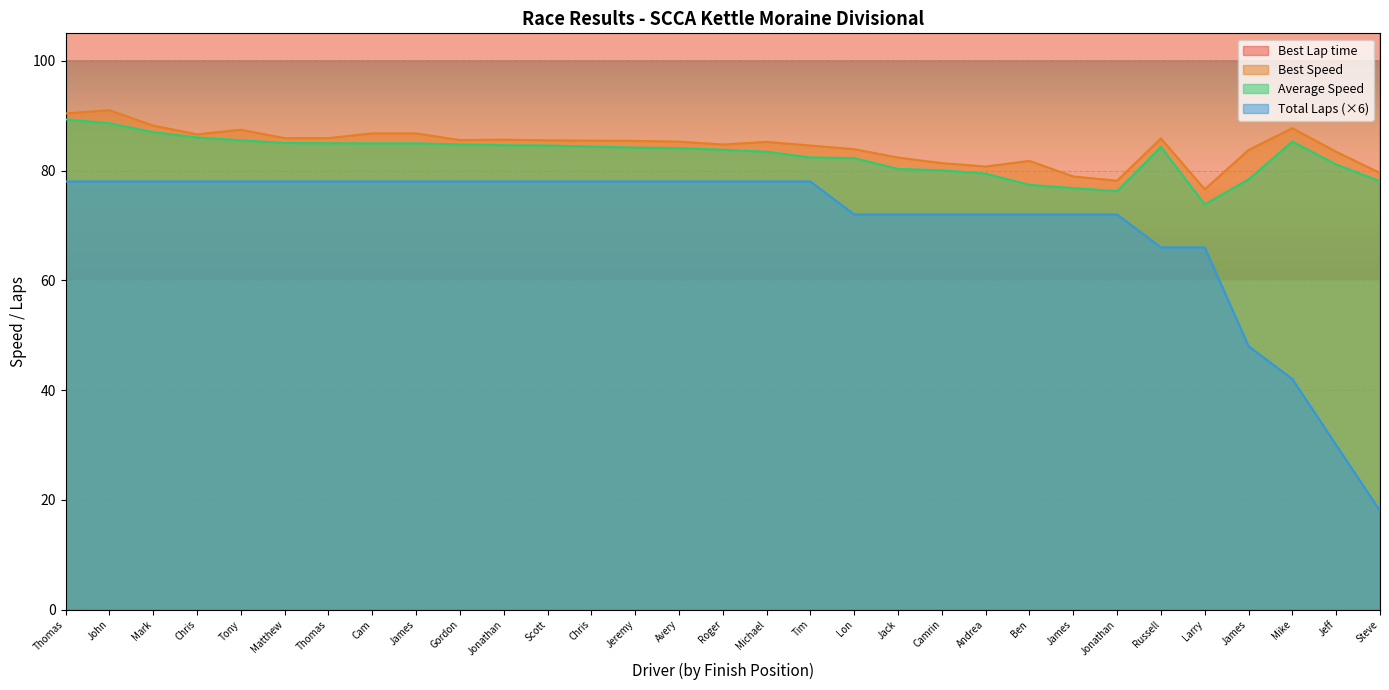

What position from the left is Thomas Roberts?

7